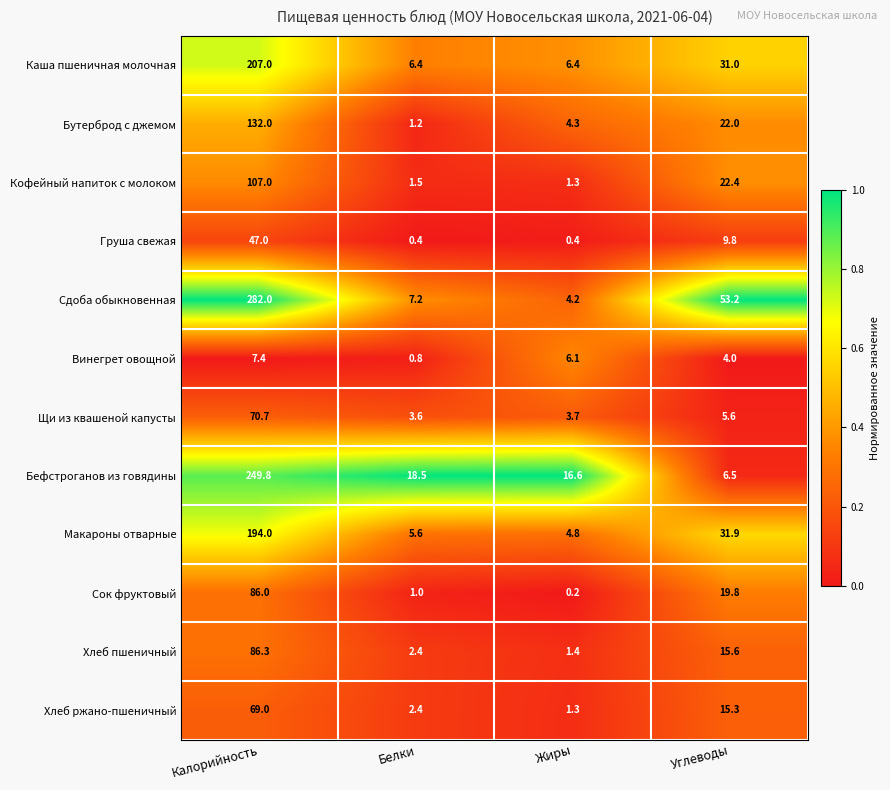

What is the total value across all series at Жиры?

50.7